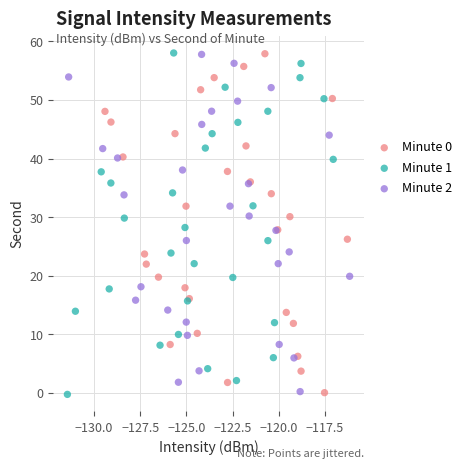

What are all the series names shown in the legend?

Minute 0, Minute 1, Minute 2